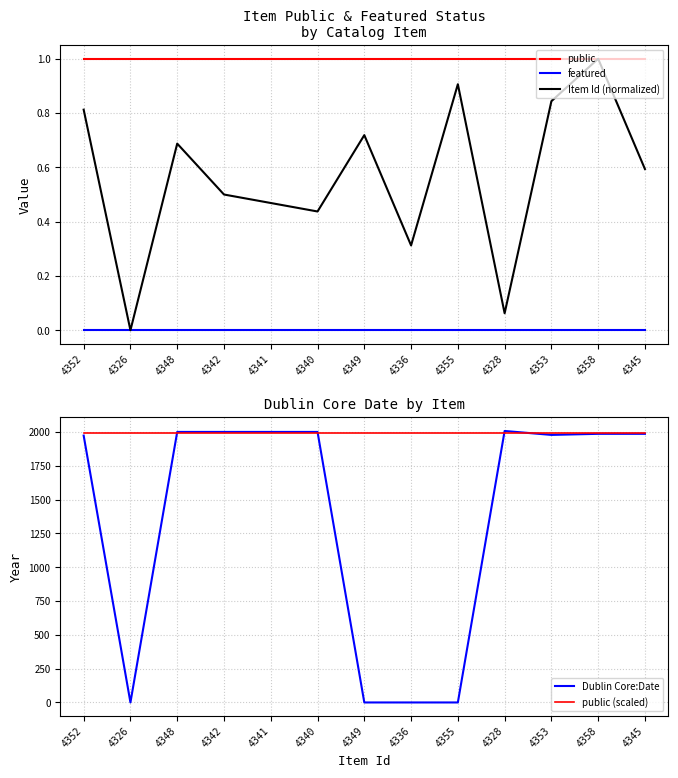

What are all the series names shown in the legend?

public, featured, Item Id (normalized), Dublin Core:Date, public (scaled)